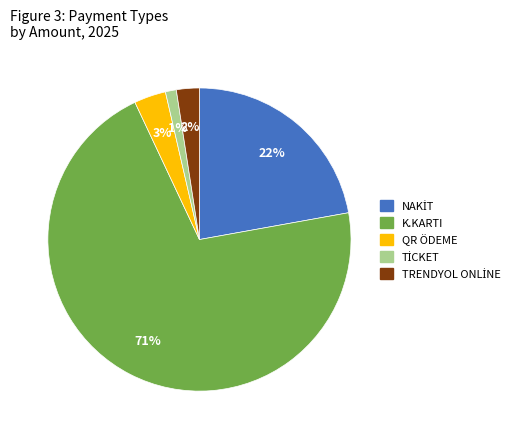

Count the number of slices in the pie.

5